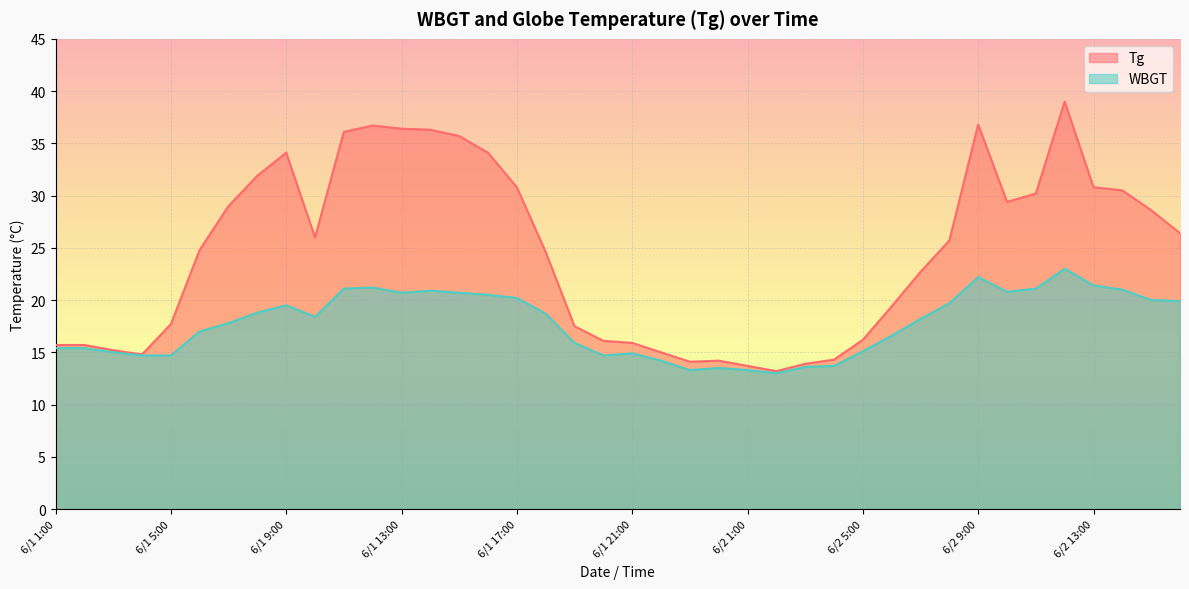

How many series are shown in this chart?

2